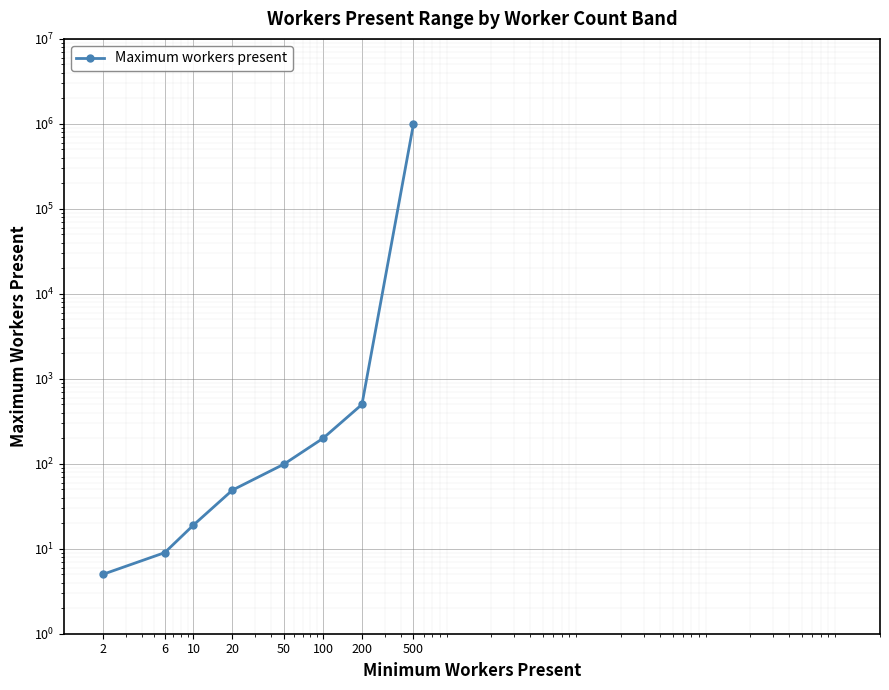

How many values exceed 99?

3